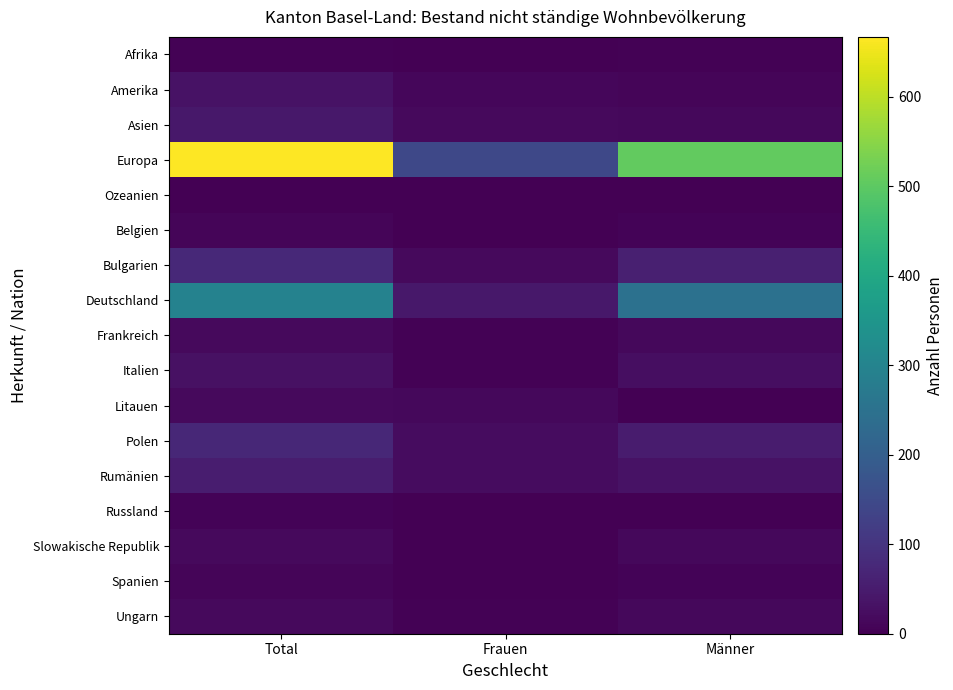

What is the spread (max minus min) of values at Frauen?

145